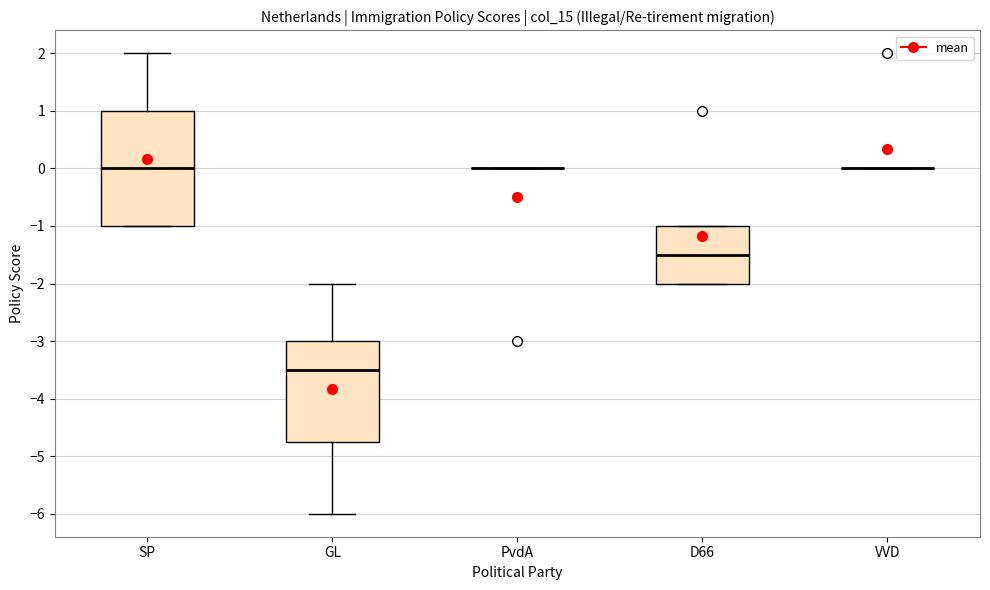

Reading left to right, read every box against the y-axis: the position of its median line, the range the box covers, and the ends of its whiskers. The values are not printed on the chart, so give them approximately, as read against the axis.

SP: median 0.0, box -1.0 to 1.0, whiskers -1.0 to 2.0
GL: median -3.5, box -4.7 to -3.0, whiskers -6.0 to -2.0
PvdA: box collapsed to a line at 0.0, whiskers 0.0 to 0.0
D66: median -1.5, box -2.0 to -1.0, whiskers -2.0 to -1.0
VVD: box collapsed to a line at 0.0, whiskers 0.0 to 0.0